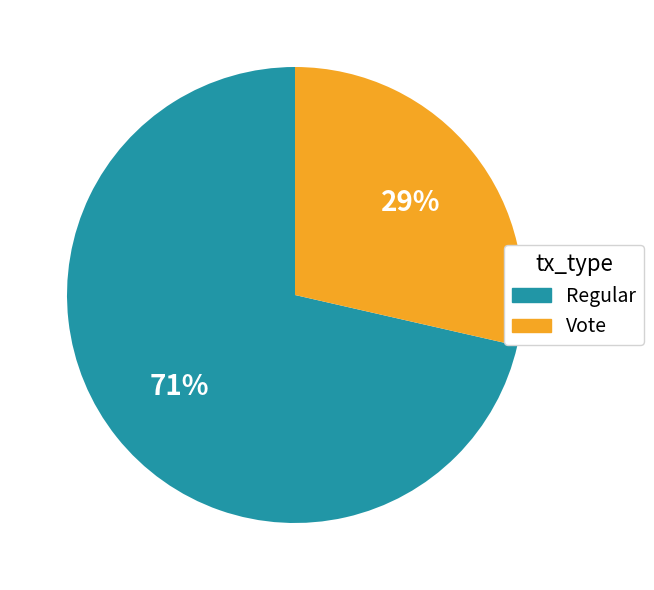

Combined, do Regular and Vote account for over 50%?

Yes